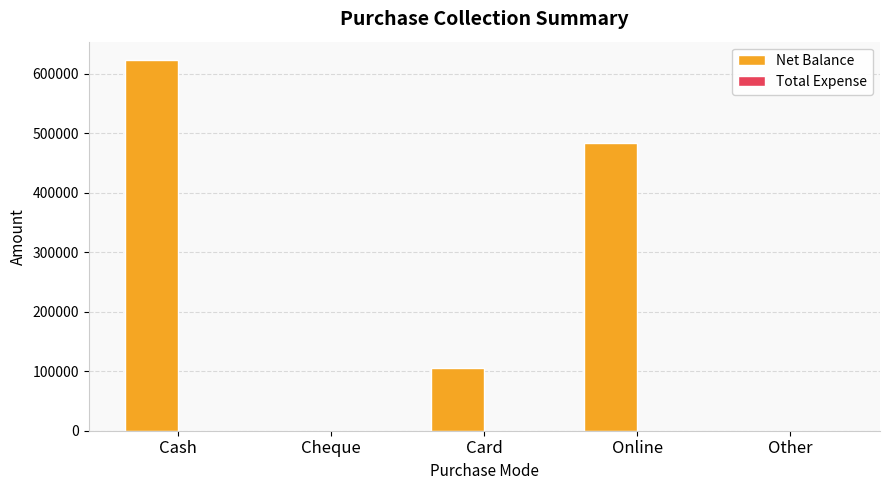

What is the greatest value displayed?

622820